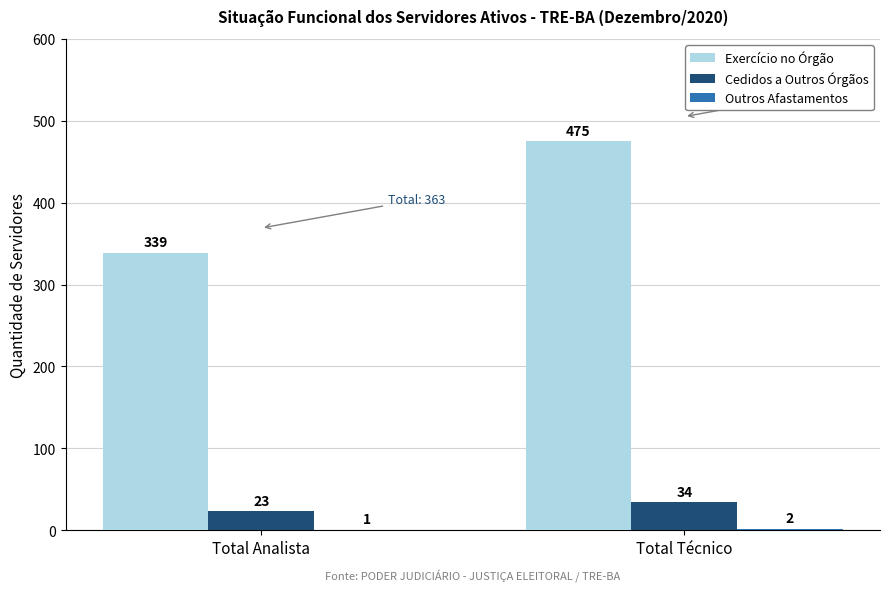

What is the sum of the Cedidos a Outros Órgãos values at Total Técnico and Total Analista?

57